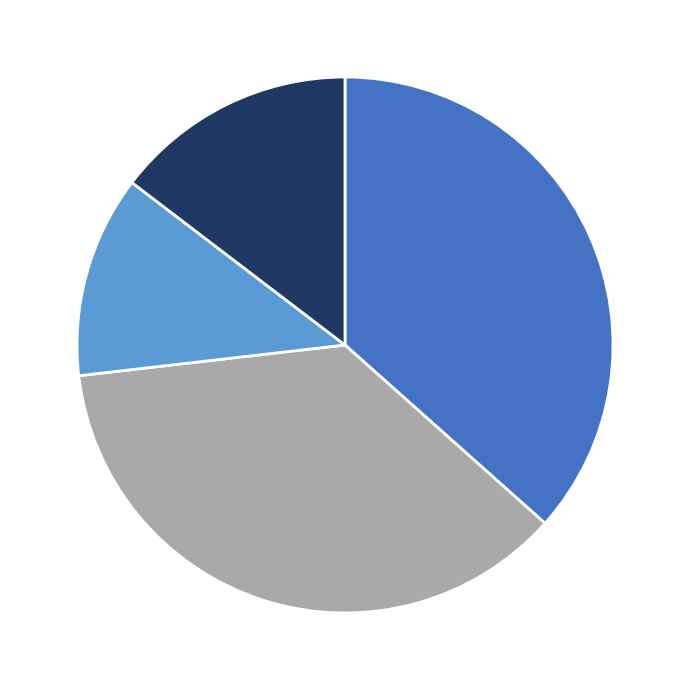

Count the number of slices in the pie.

4